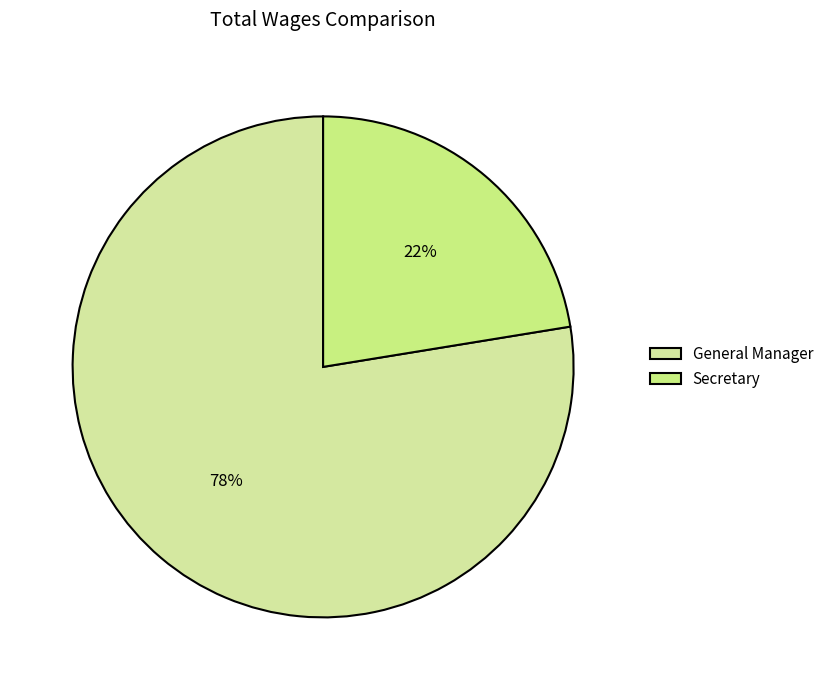

Rank the categories by value from lowest to highest.

Secretary, General Manager